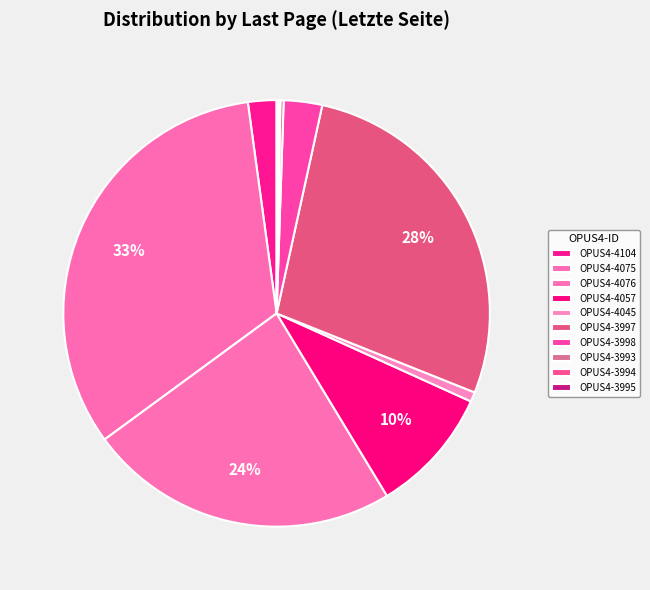

True or false: OPUS4-4104 accounts for 2% of the total.

True